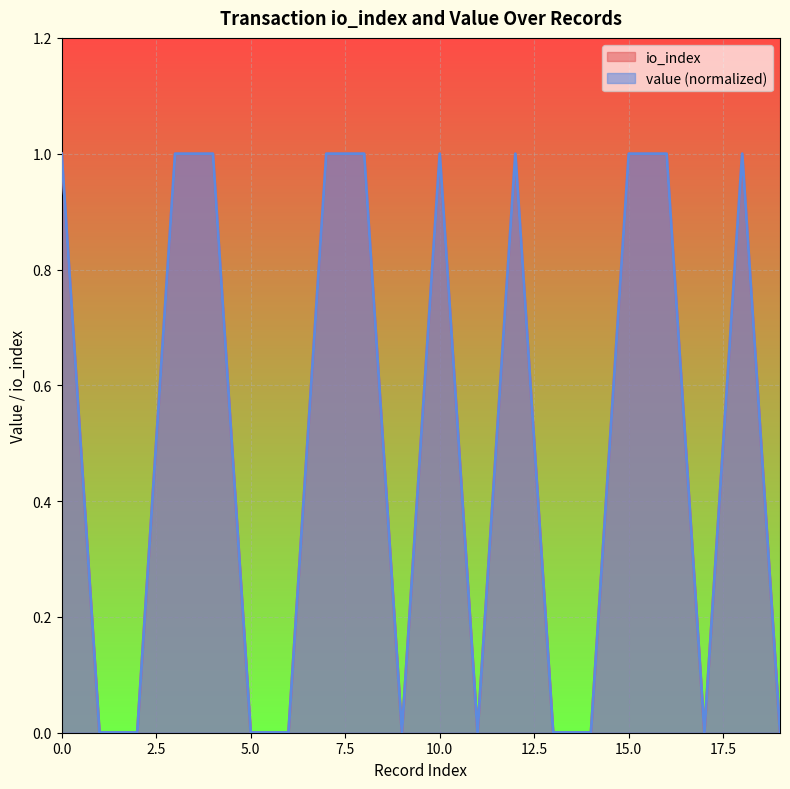

Which series has the widest spread of values?

io_index